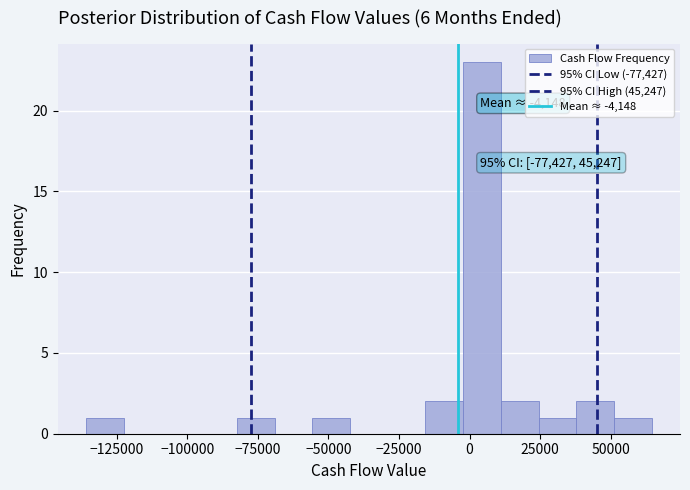

Around what value on the x-axis is the tallest bar? Give the approximate position of its centre, as read against the axis.

5000